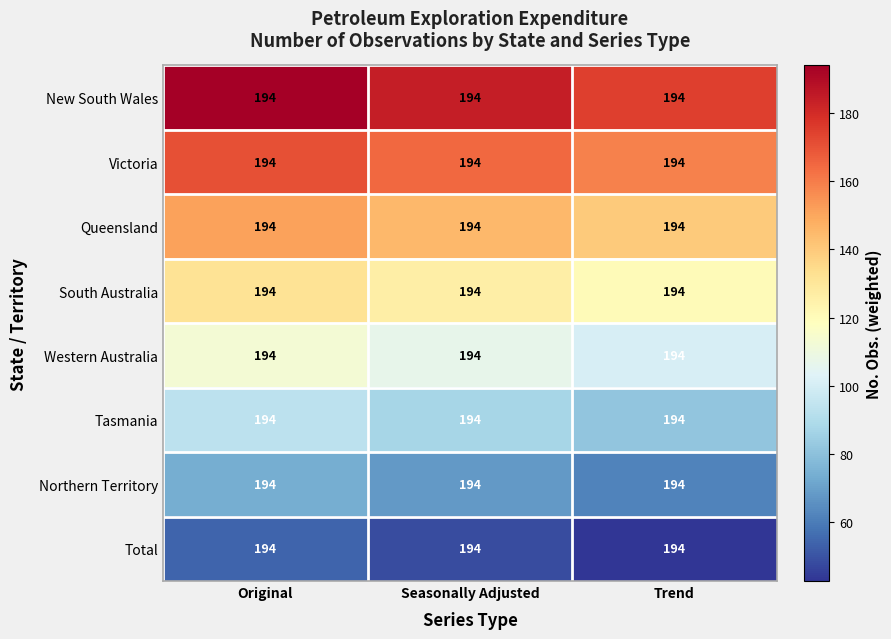

Rank the series by their maximum value, from highest to lowest.

New South Wales, Victoria, Queensland, South Australia, Western Australia, Tasmania, Northern Territory, Total